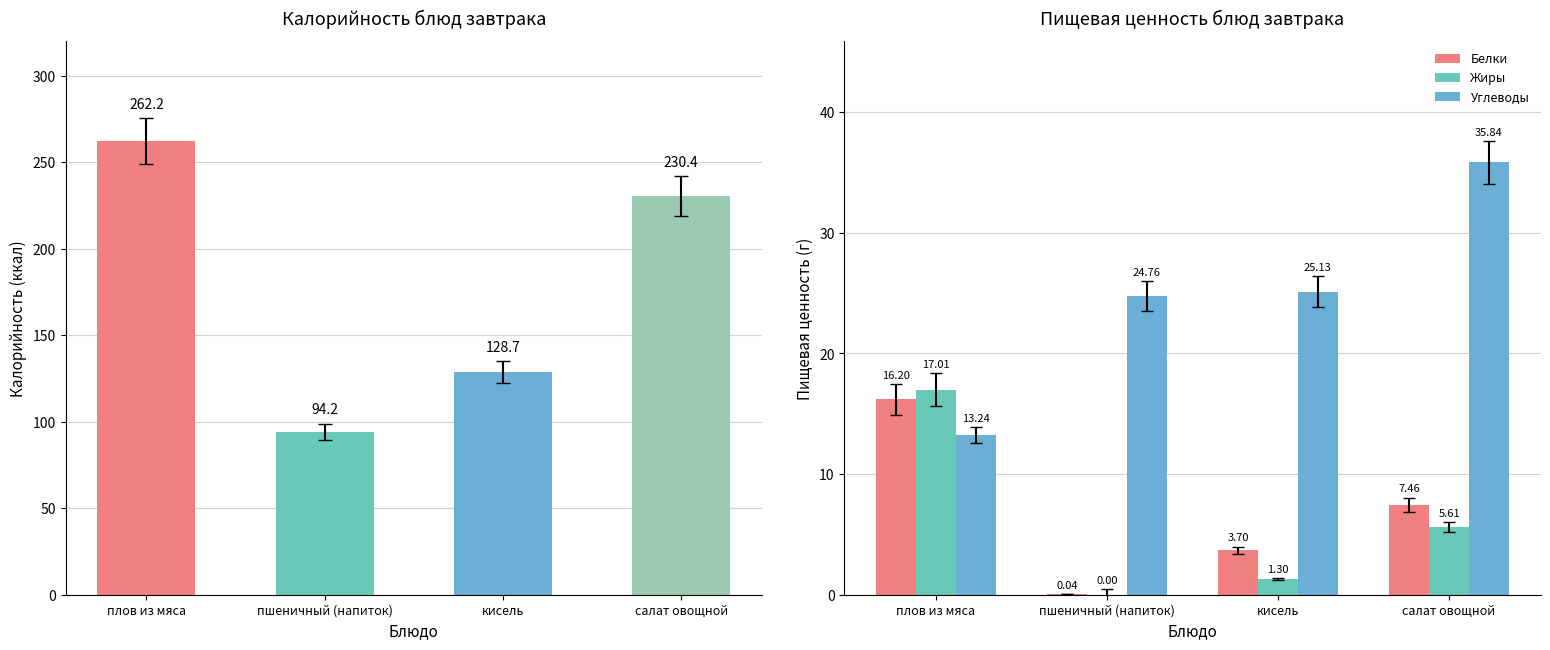

Reading left to right, what are all the values shown in this chart?

Белки: 16.2	0.0	3.7	7.5
Жиры: 17.0	0.0	1.3	5.6
Углеводы: 13.2	24.8	25.1	35.8